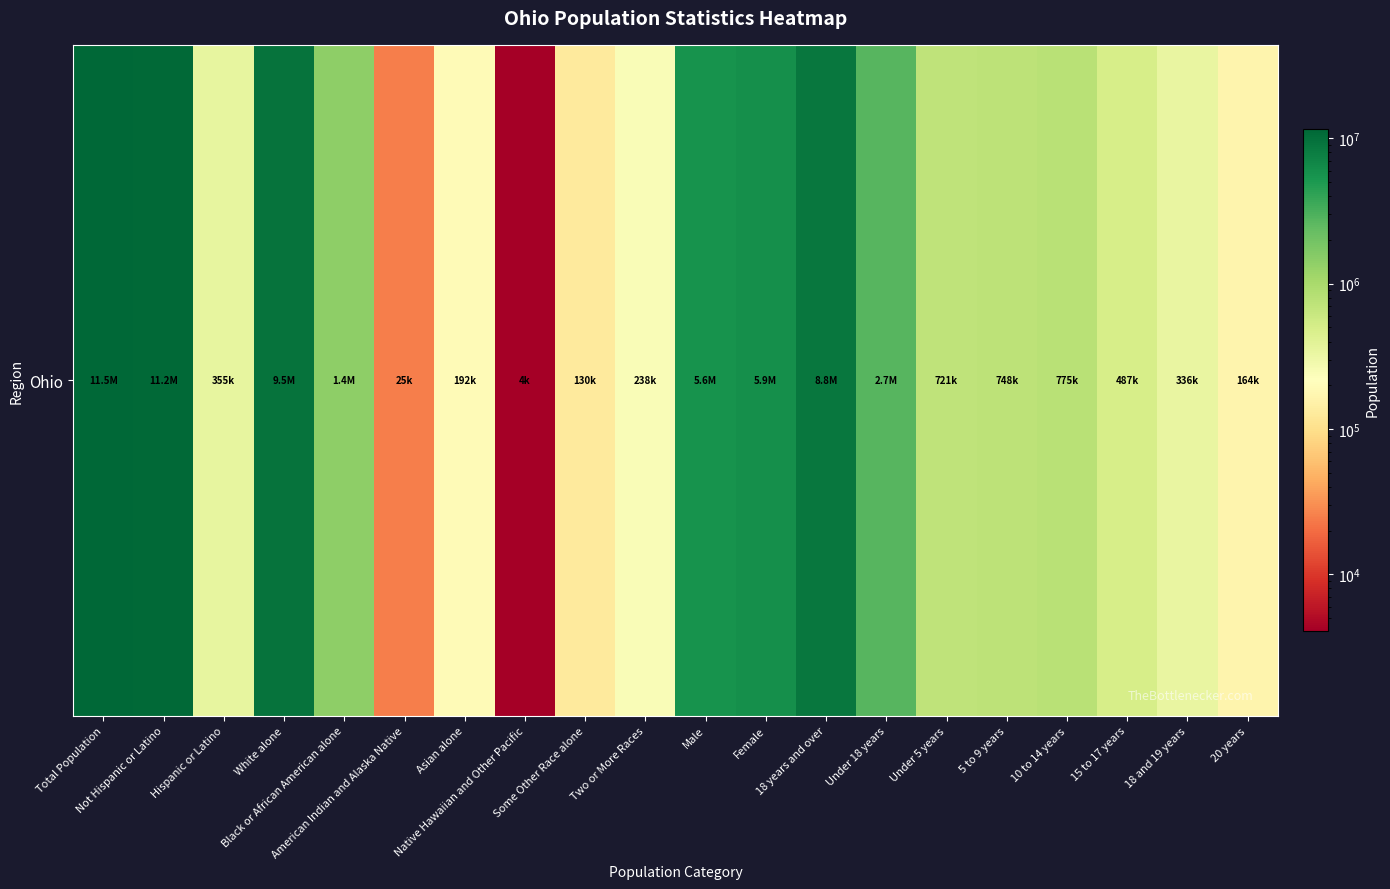

The value at Native Hawaiian and Other Pacific is 4066. True or false?

True